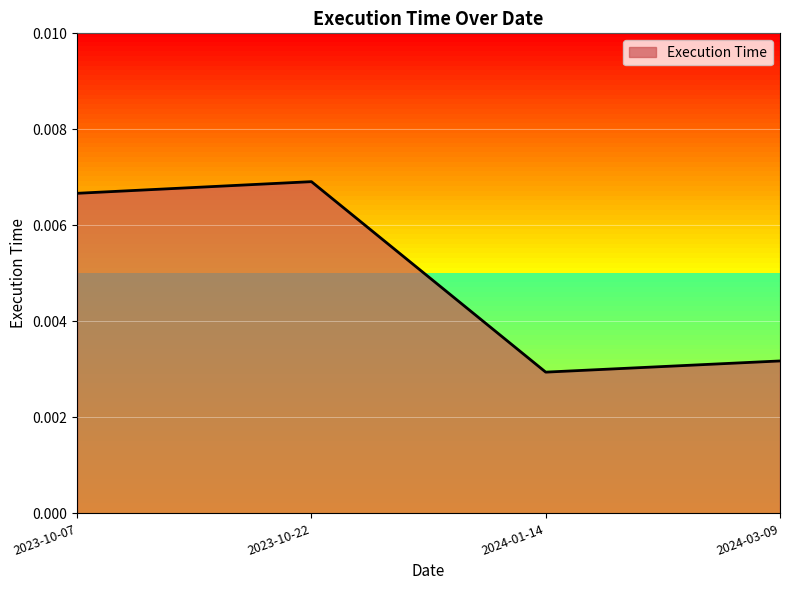

How many interior local valleys (lower than both neighbors) does the data have?

1